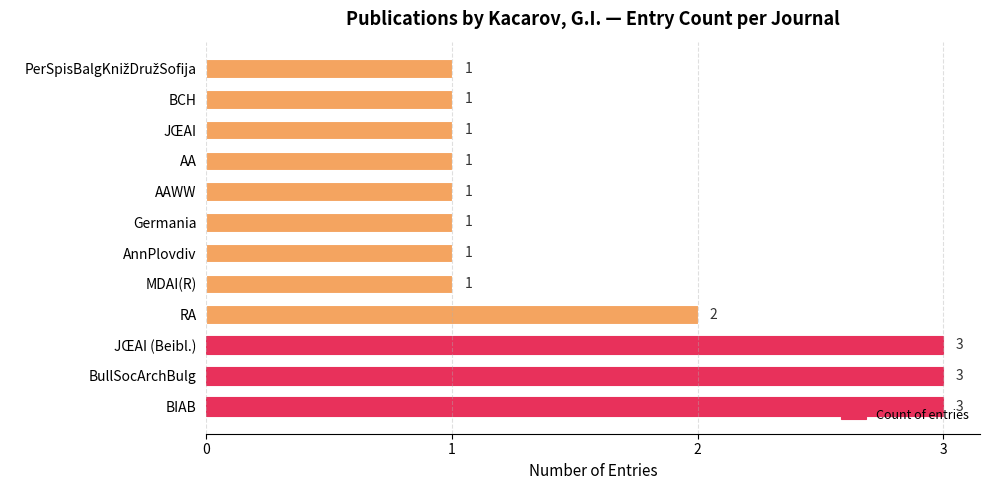

Approximately how many times larger is the value at BullSocArchBulg compared to RA?

1.5